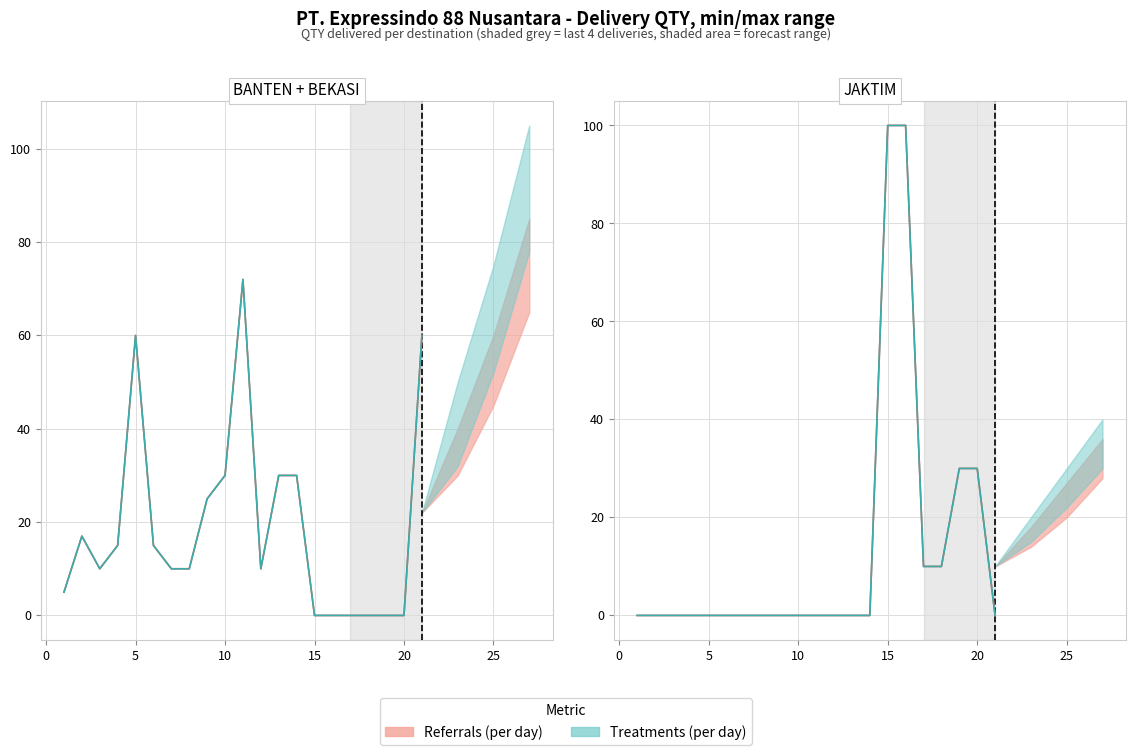

True or false: Treatments (per day) has more than 1 points higher than both neighbors.

False